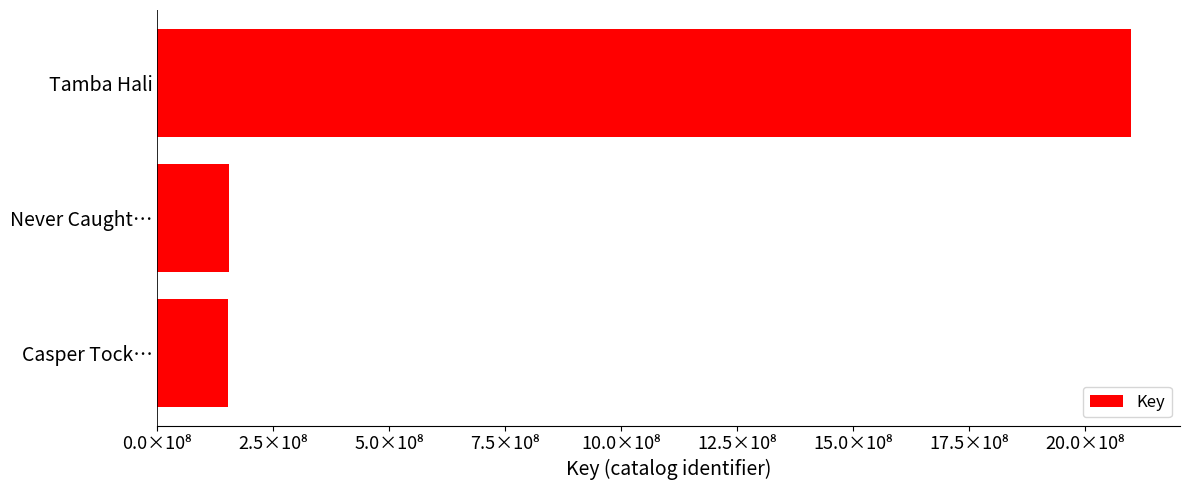

What is the average value?

801873533